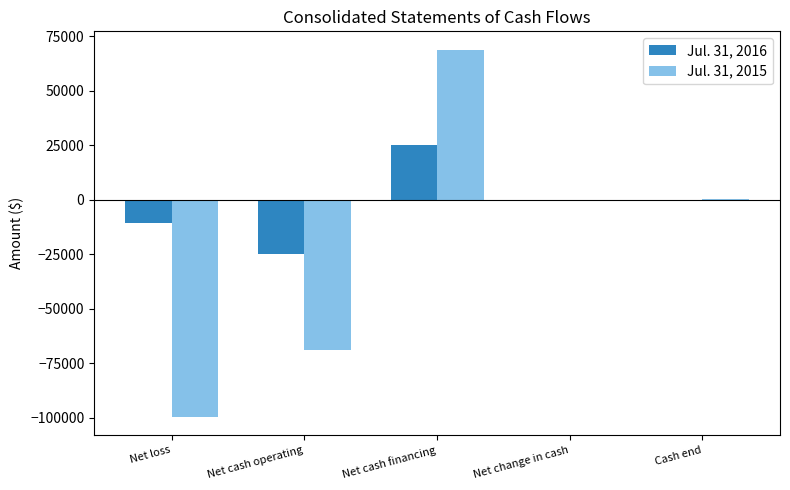

Are the bars horizontal?

No